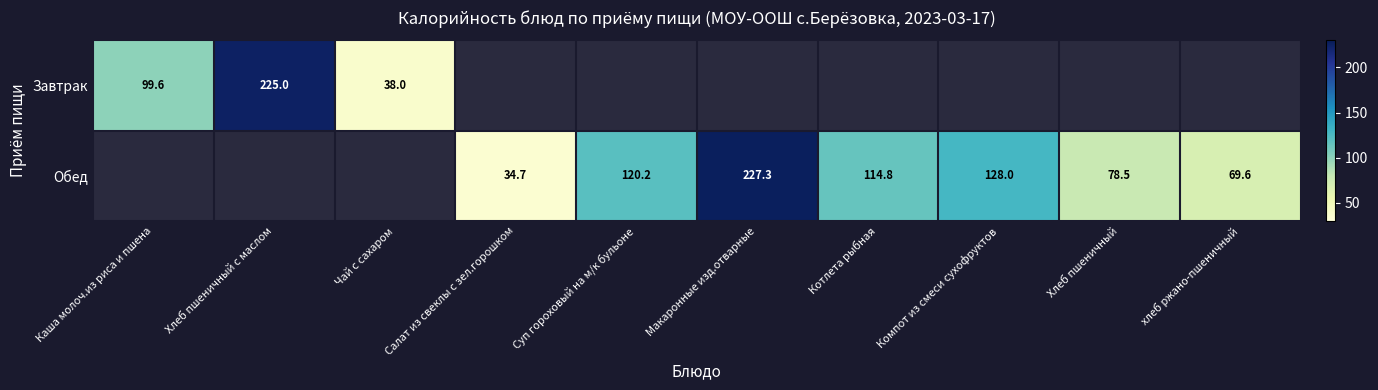

Which category has the highest value in the Завтрак series?

Хлеб пшеничный с маслом